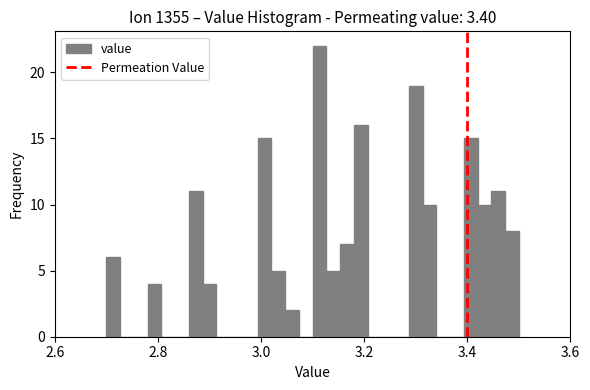

Around what value on the x-axis is the tallest bar? Give the approximate position of its centre, as read against the axis.

3.12